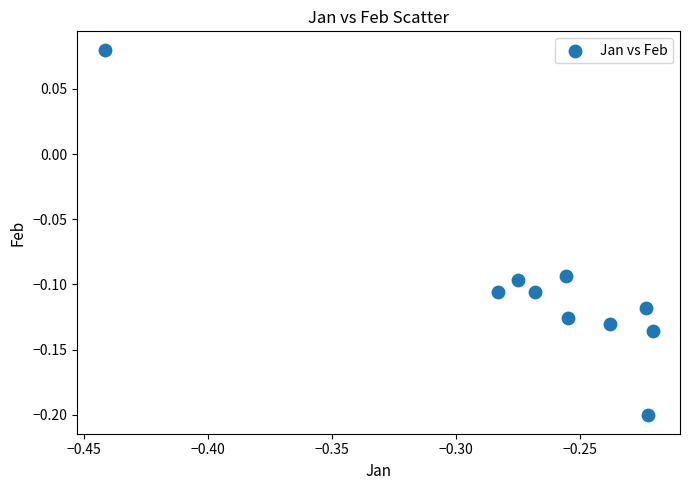

What is the average X value?

-0.3